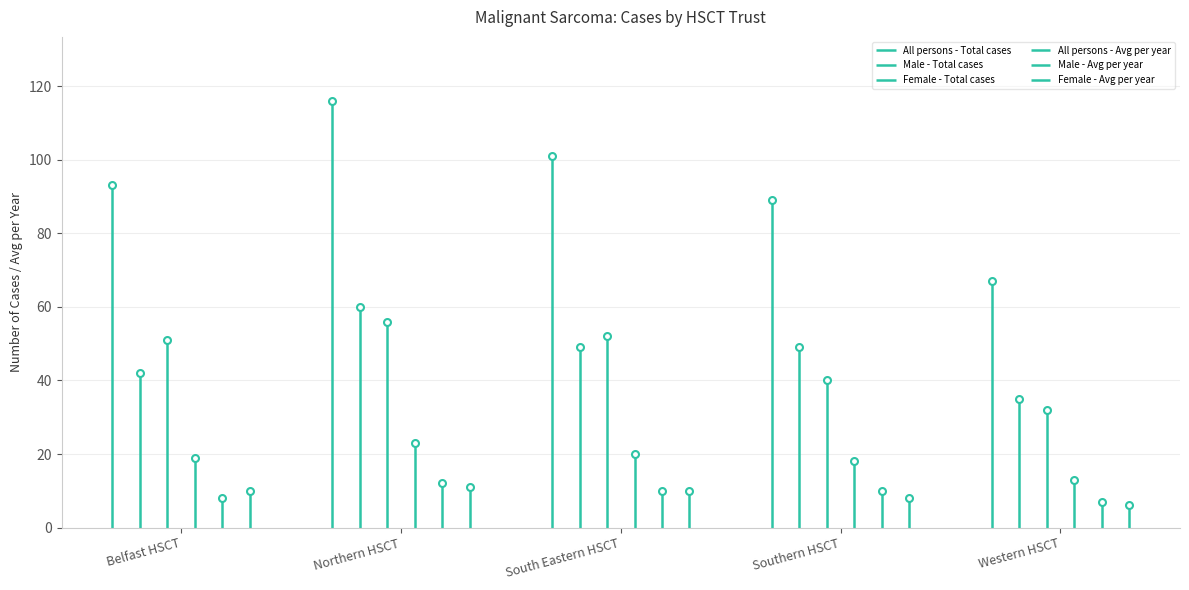

How many categories are shown in the chart?

5